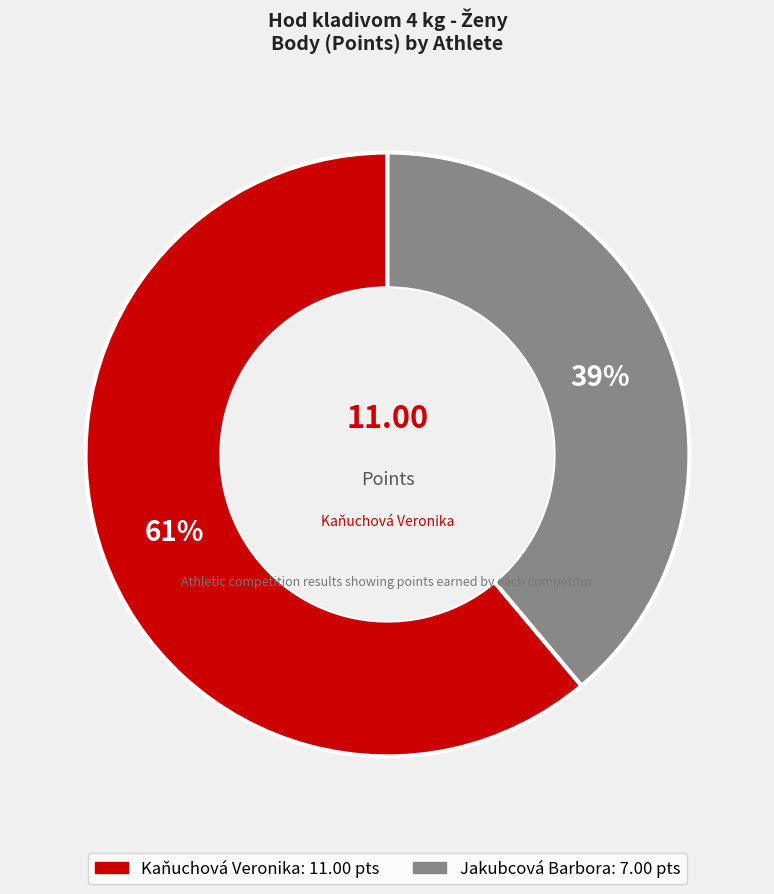

The Jakubcová Barbora slice represents 29% of the pie. True or false?

False